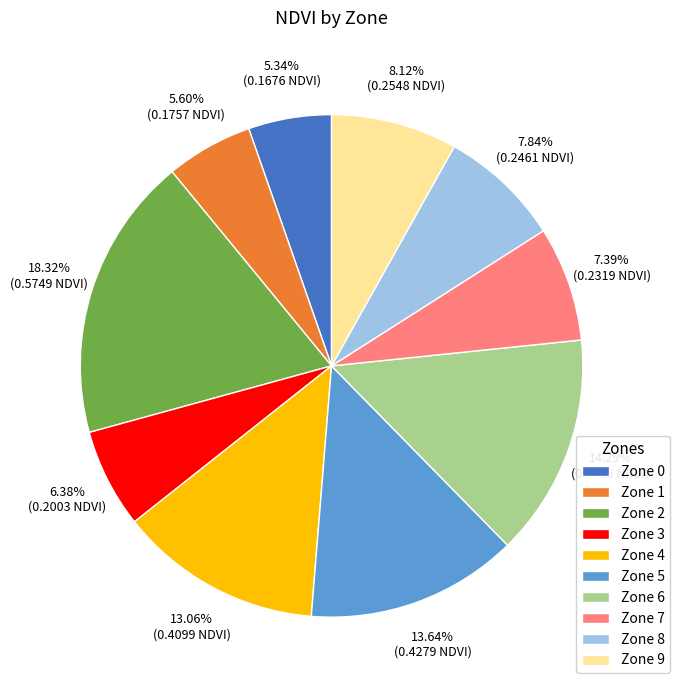

To the nearest percent, what portion does Zone 8 represent?

8%